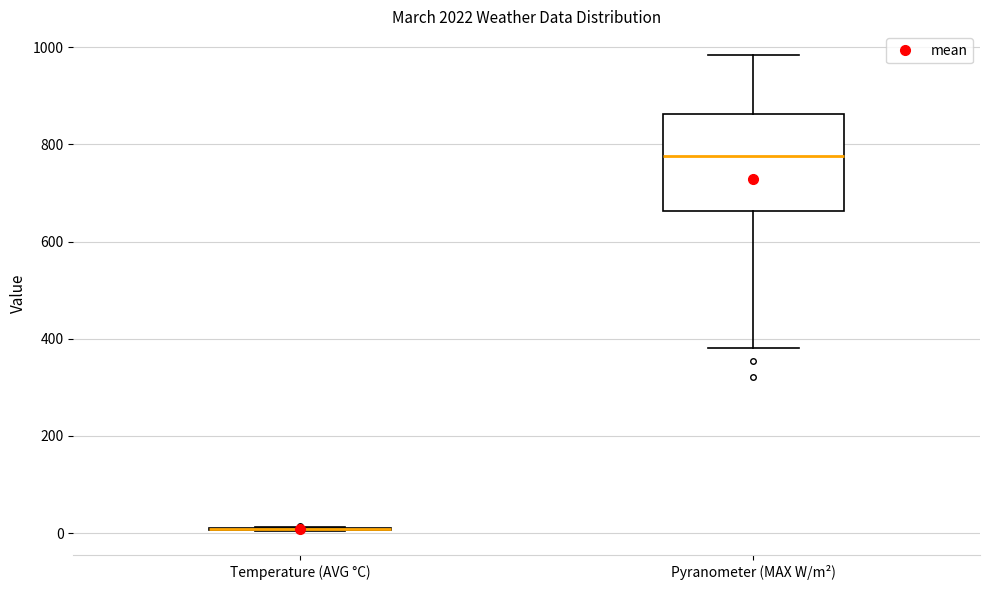

Comparing the boxes themselves (not the whiskers), which one is the tallest?

Pyranometer (MAX W/m²)